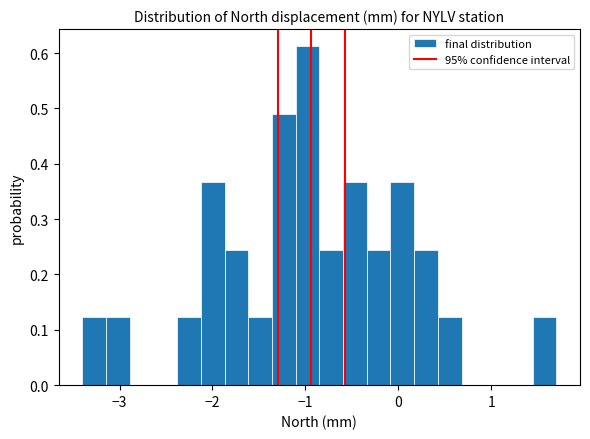

Read against the x-axis, roughly where is the centre of the tallest bar?

-1.0